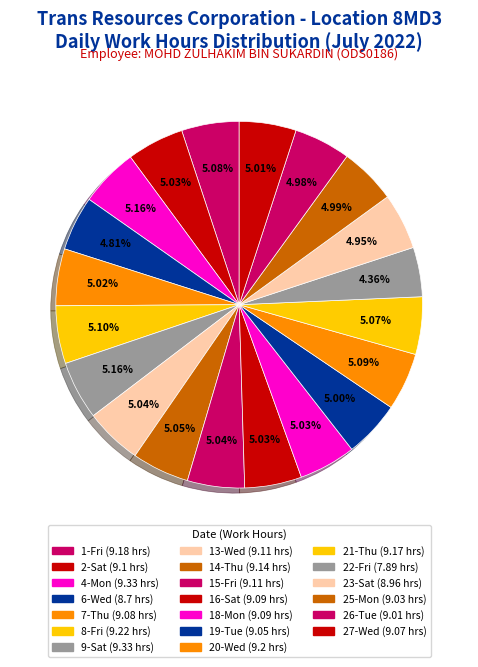

Combined, do 25-Mon and 13-Wed account for over 50%?

No